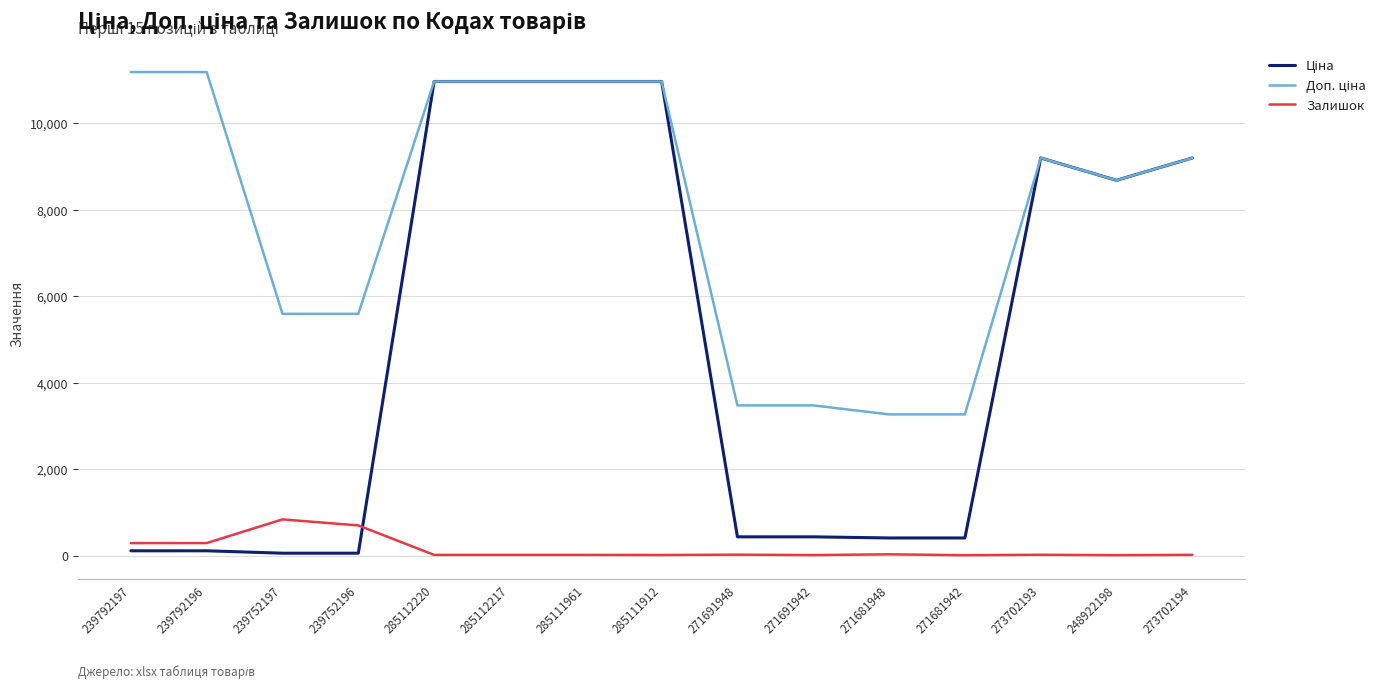

How many lines are shown in the chart?

3